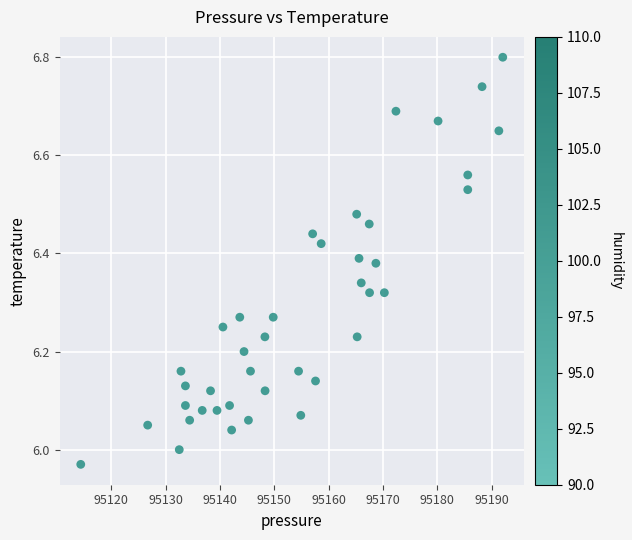

What is the range of Y values (max minus min)?

0.8